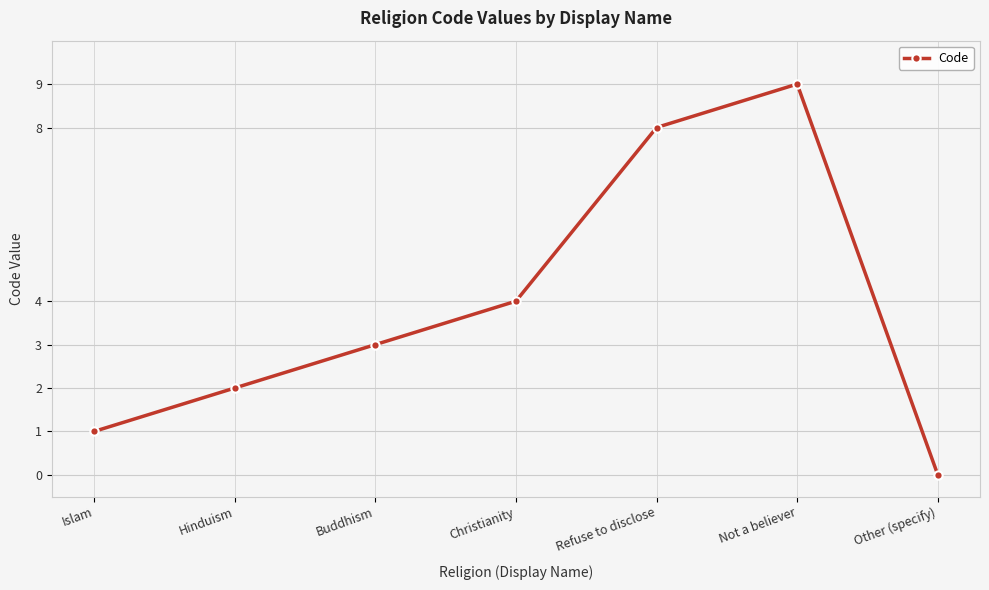

Which has a higher value, Not a believer or Refuse to disclose?

Not a believer